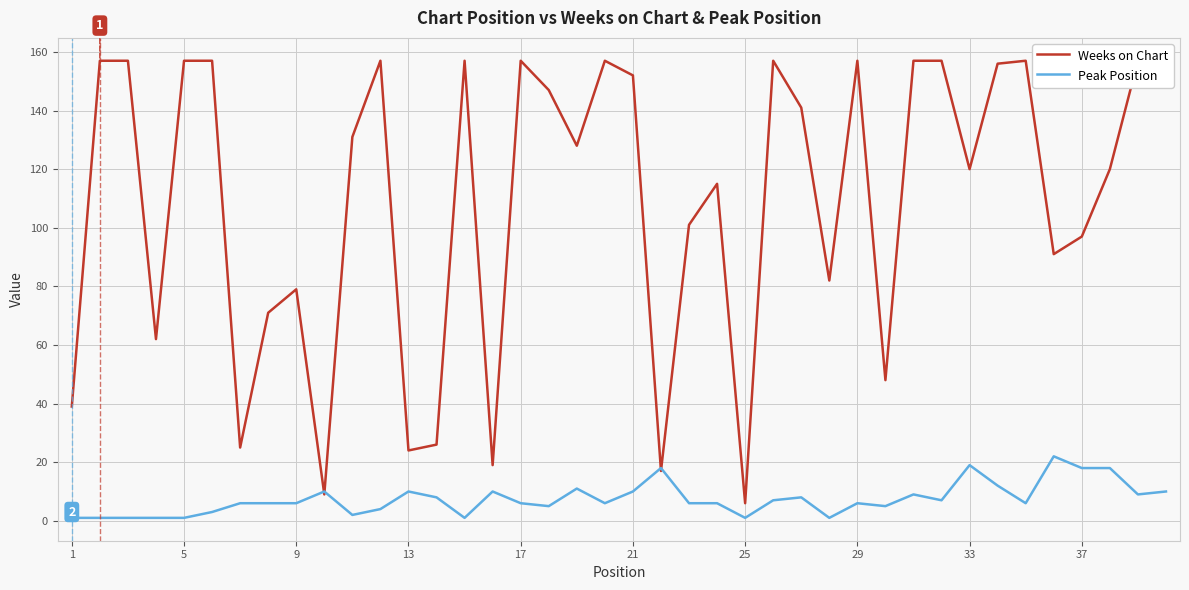

Is this an area chart (filled region under the line)?

No